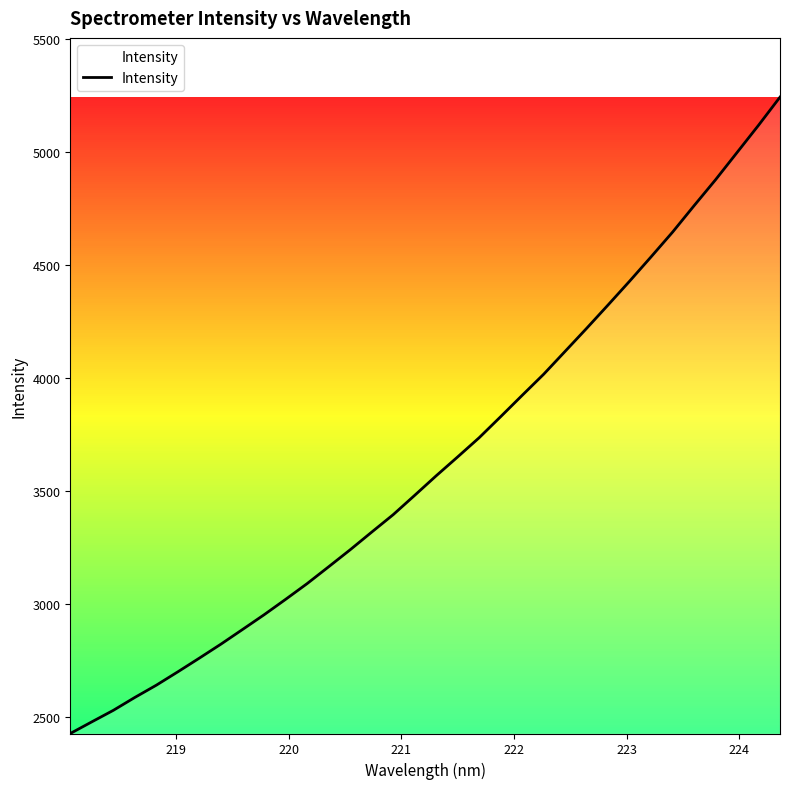

How many lines are shown in the chart?

1